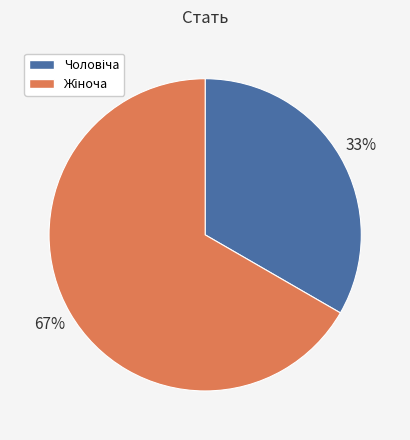

How many slices are in this pie chart?

2